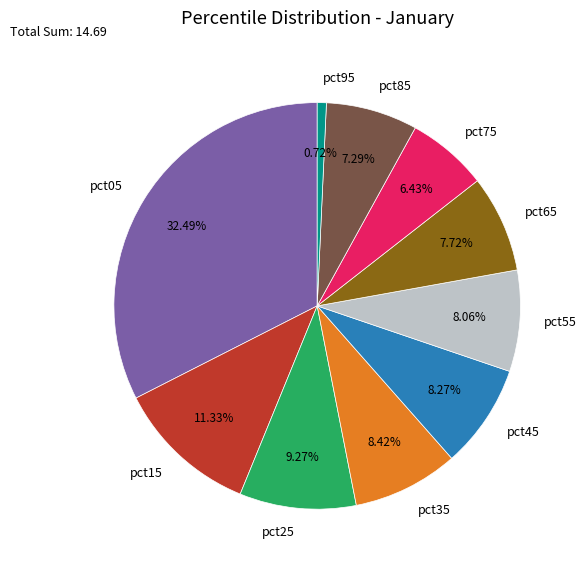

Is it true that pct15 is 5% of the pie?

False